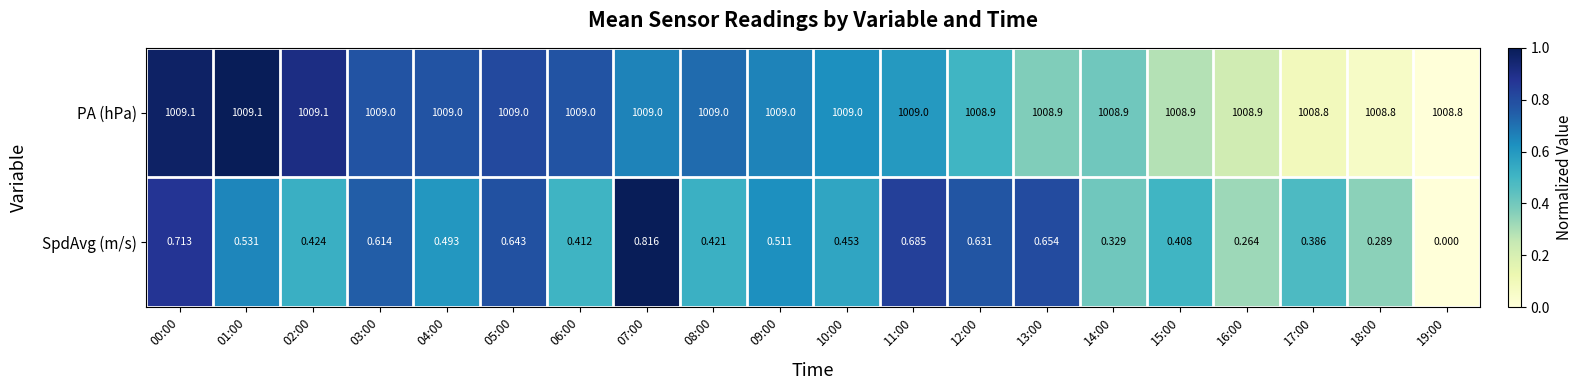

What is the total value across all series at 17:00?

1009.2